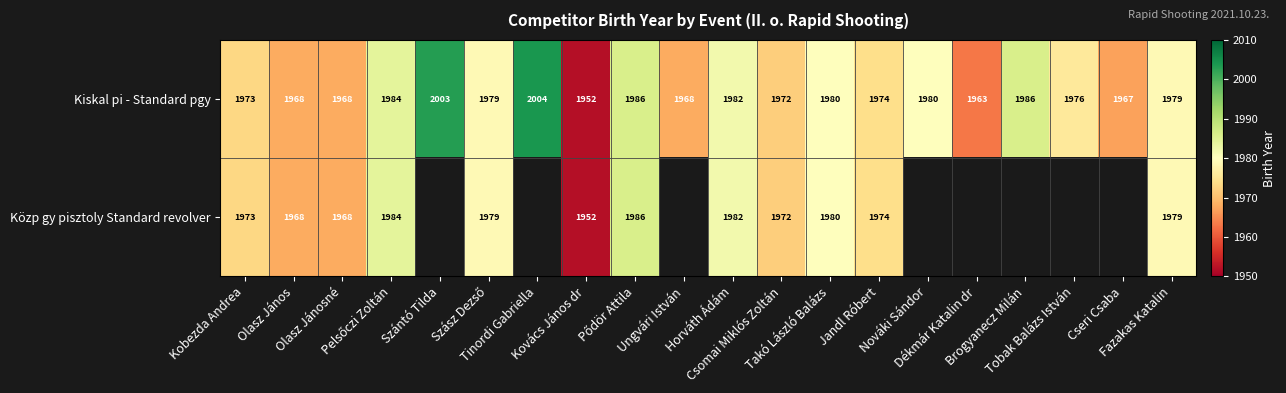

The Közp gy pisztoly Standard revolver series shows 3410.0 at Olasz János. True or false?

False